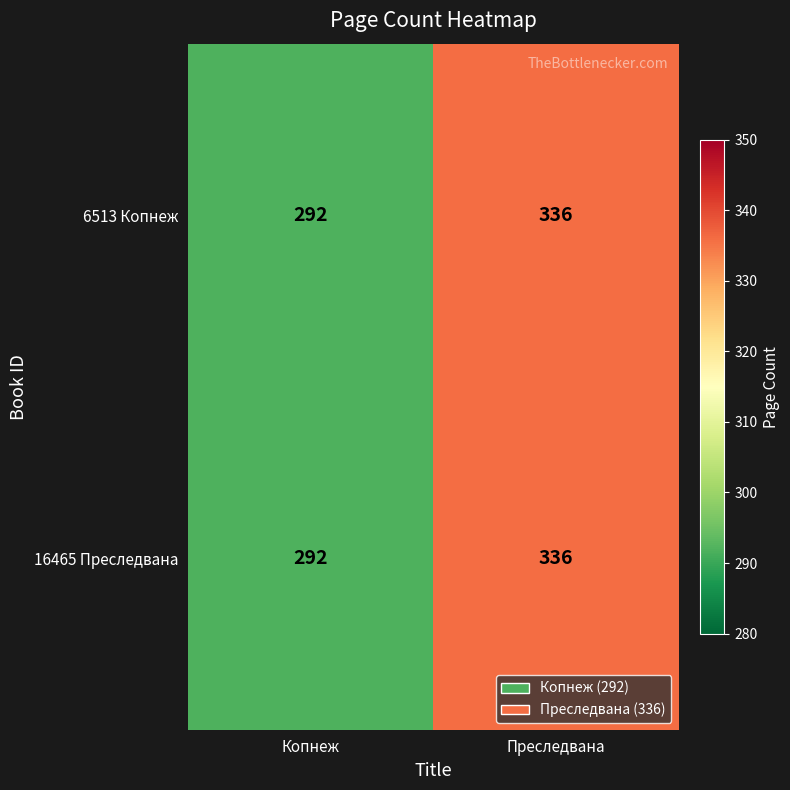

Read the 16465 Преследвана value at Копнеж.

292